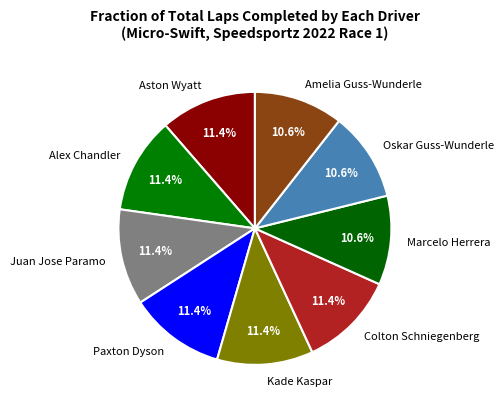

Approximately how many times larger is the value at Colton Schniegenberg compared to Paxton Dyson?

1.0